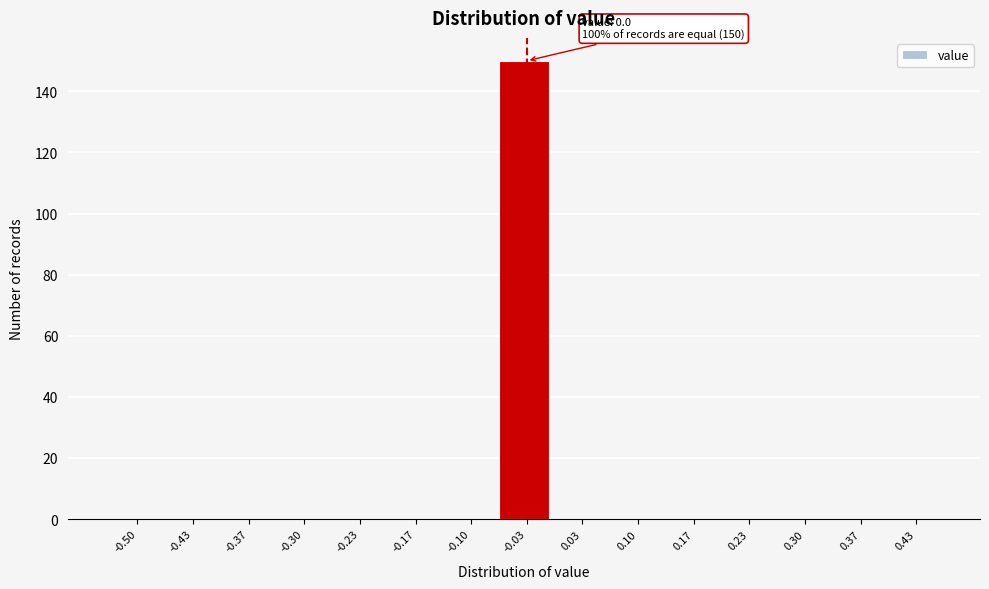

Reading left to right, transcribe all the data shown in this chart.

-0.50=0	-0.43=0	-0.37=0	-0.30=0	-0.23=0	-0.17=0	-0.10=0	-0.03=150	0.03=0	0.10=0	0.17=0	0.23=0	0.30=0	0.37=0	0.43=0